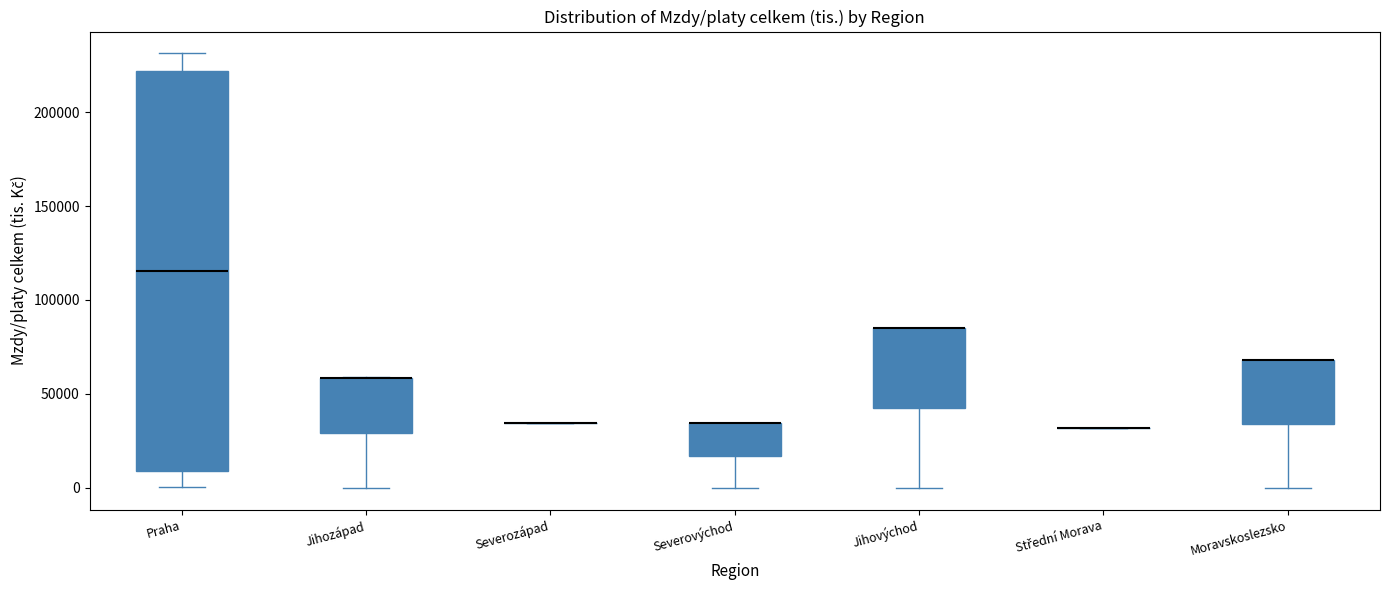

Where does the lower whisker of the box for Severovýchod end on the y-axis? The values are not printed on the chart, so give them approximately, as read against the axis.

0